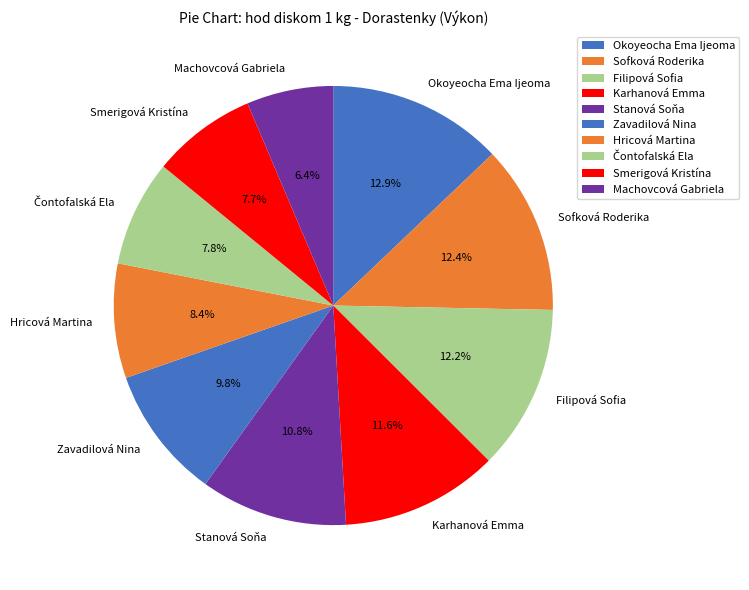

Is Hricová Martina the majority of the pie?

No